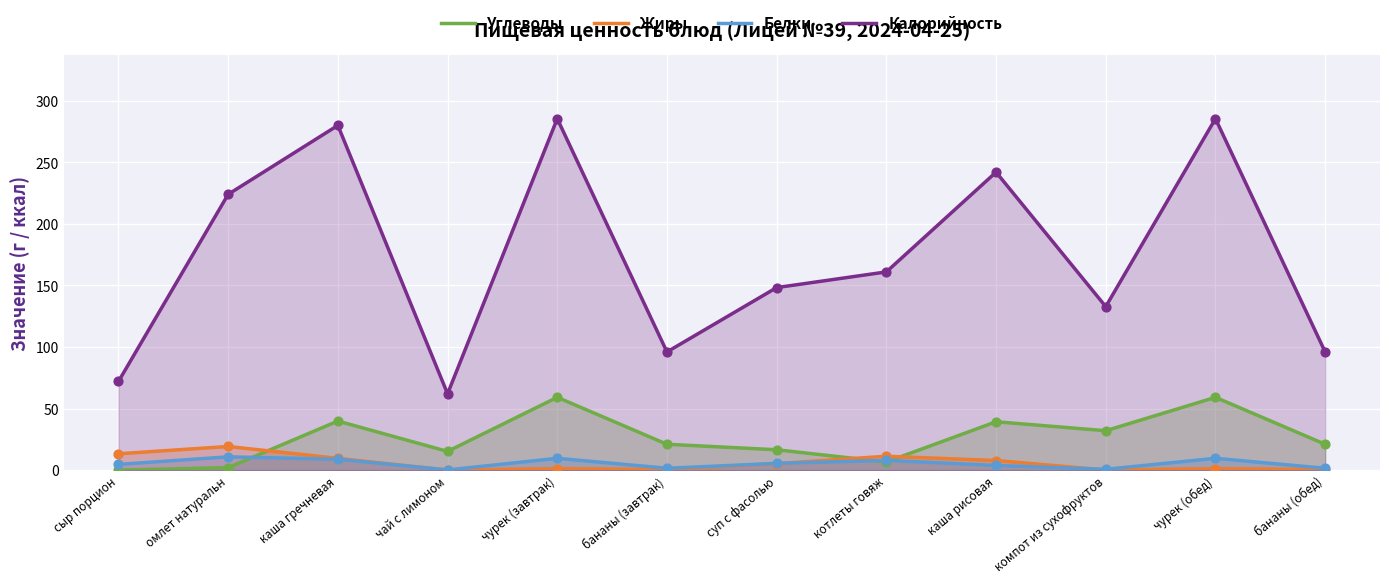

Which series contains the lowest Y value?

Углеводы